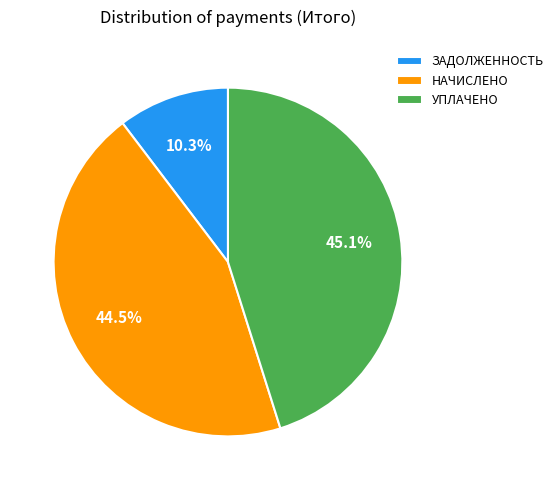

How many segments does this pie chart have?

3